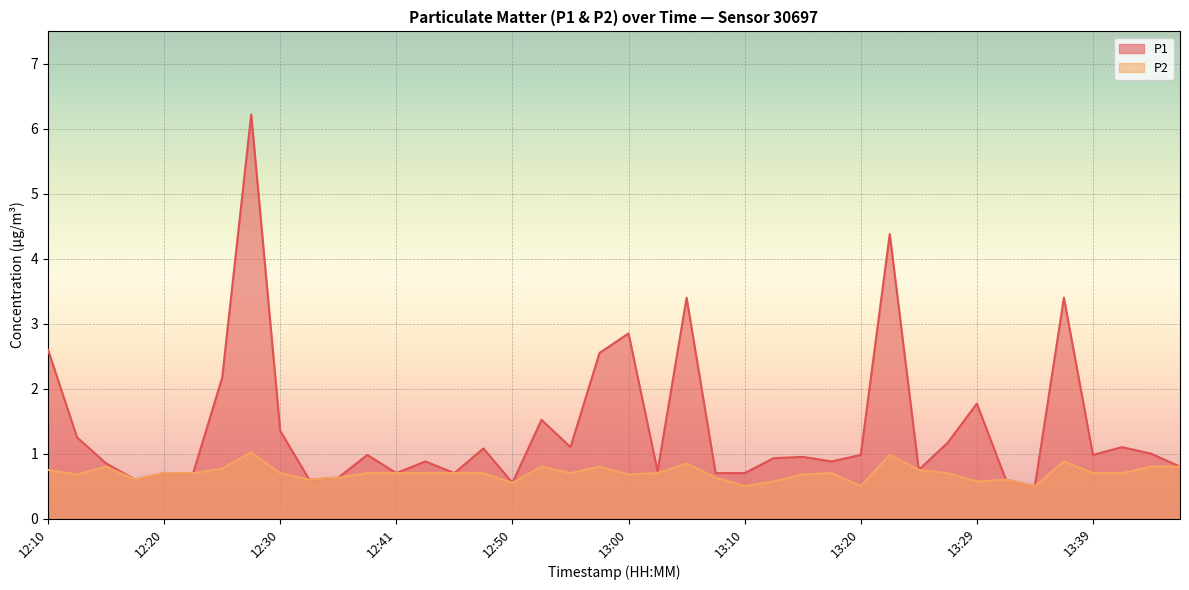

True or false: P2 and P1 cross at least once.

False